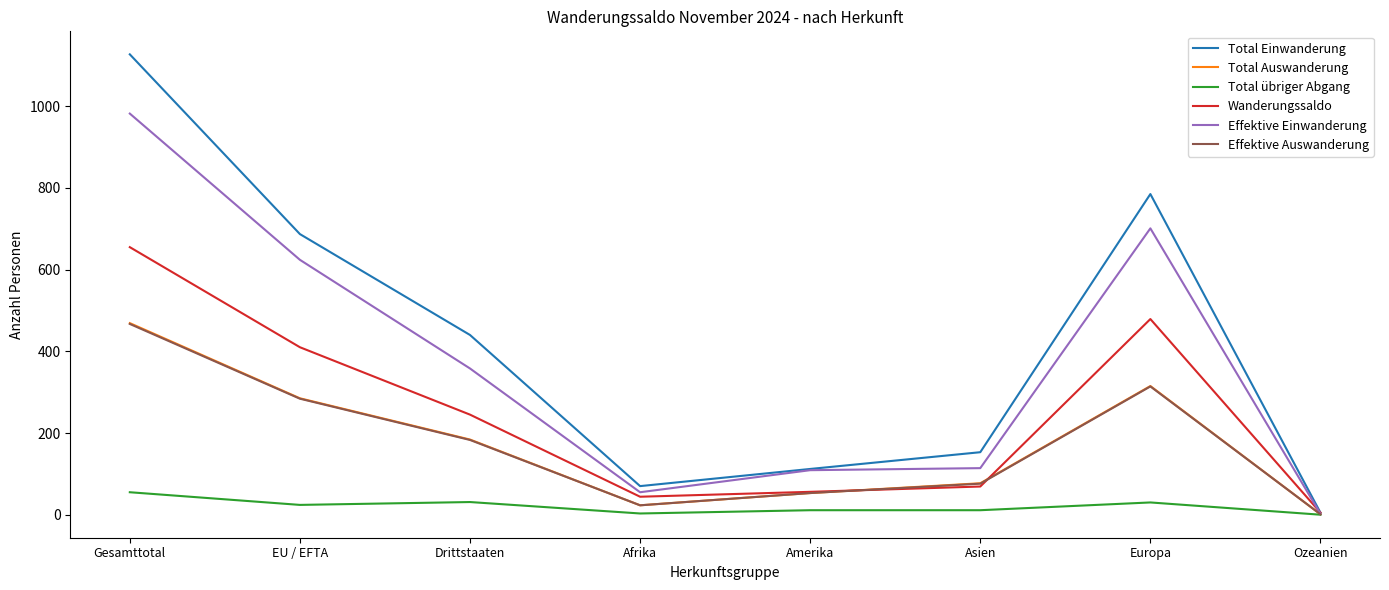

What is the greatest value displayed?

1127